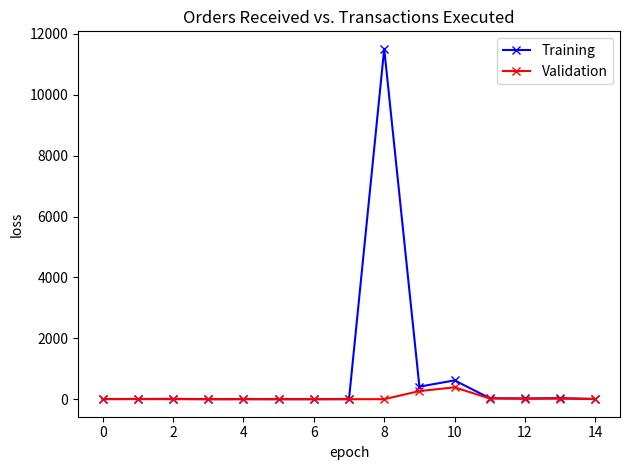

List the series in order of their peak value, lowest first.

Validation, Training